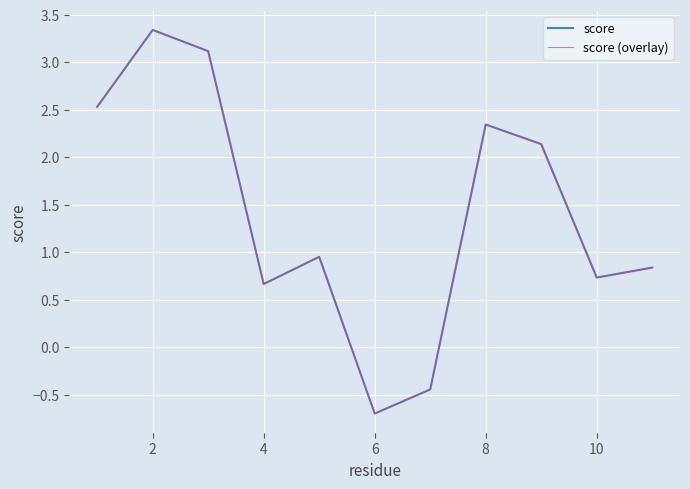

True or false: score (overlay) and score cross at least once.

False